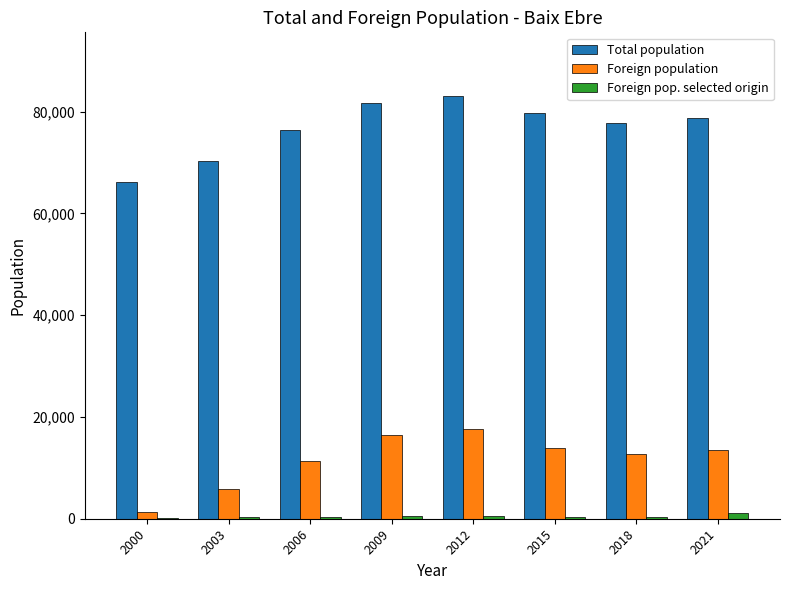

What is the sum of all Foreign population values?

92929